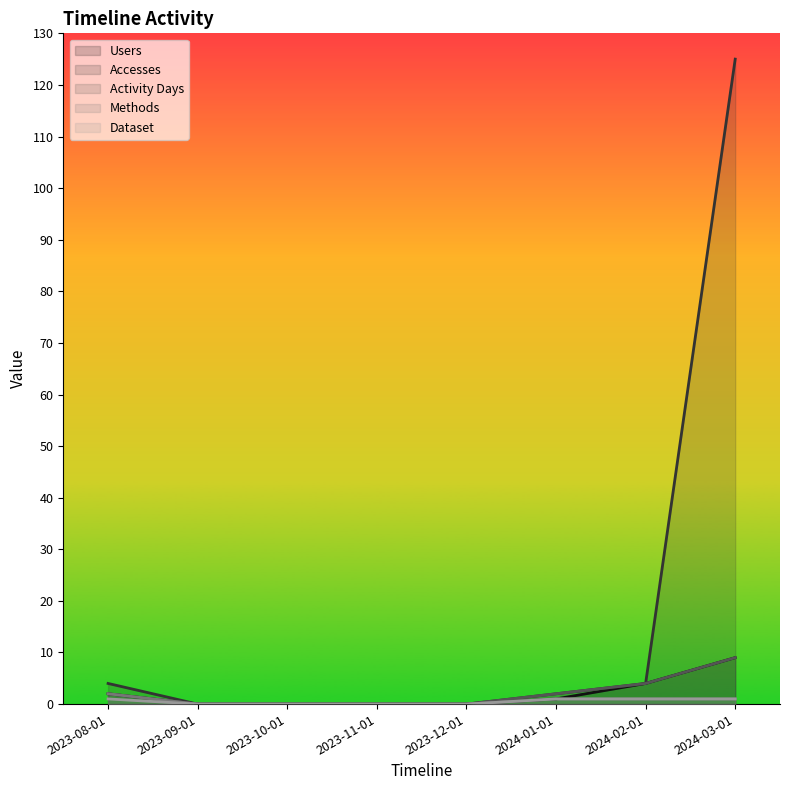

What is the maximum value shown in the chart?

125